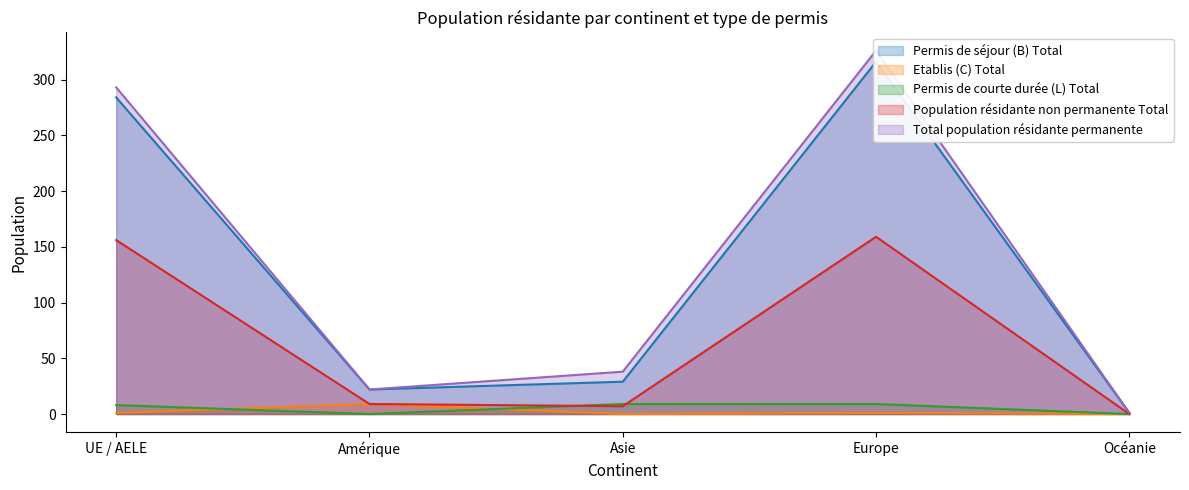

The value of Etablis (C) Total at Asie is 0. True or false?

True